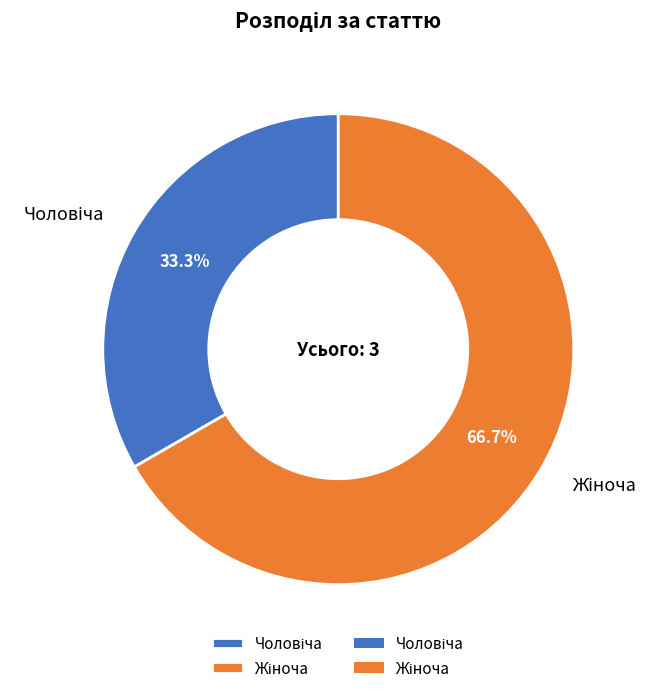

To the nearest percent, what is the difference between the largest and smallest slice percentages?

33%